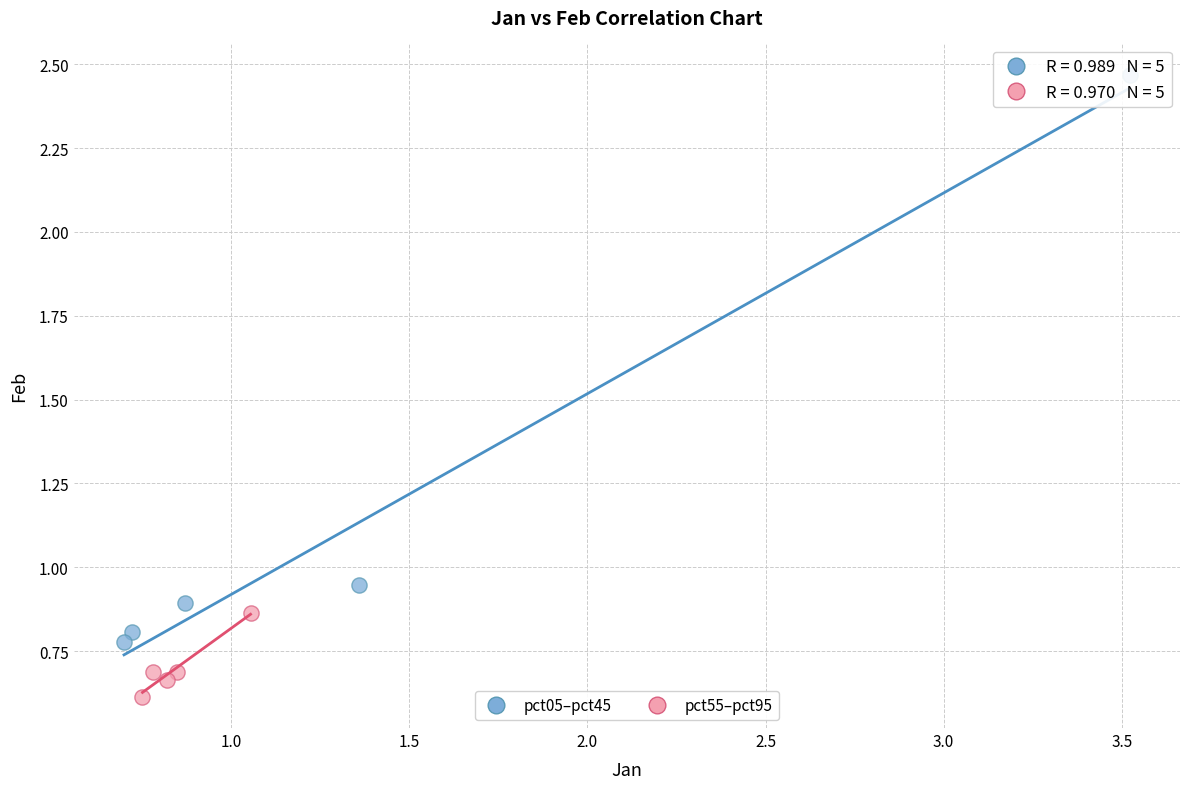

What are all the series names shown in the legend?

pct05–pct45, pct55–pct95